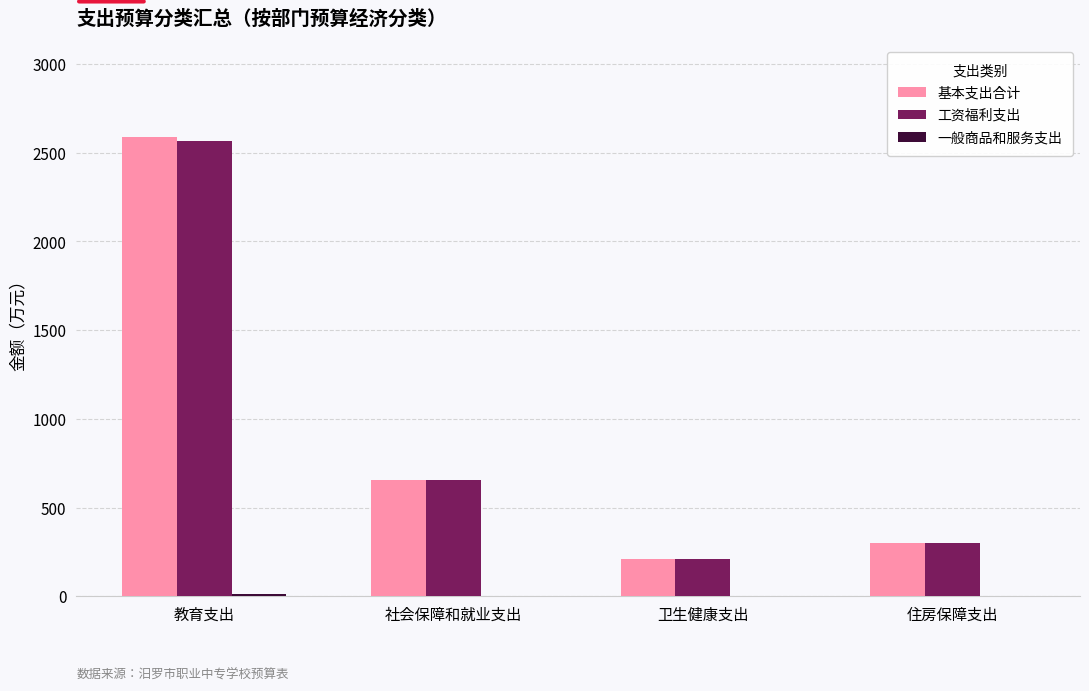

At which label does 基本支出合计 first exceed 657?

教育支出